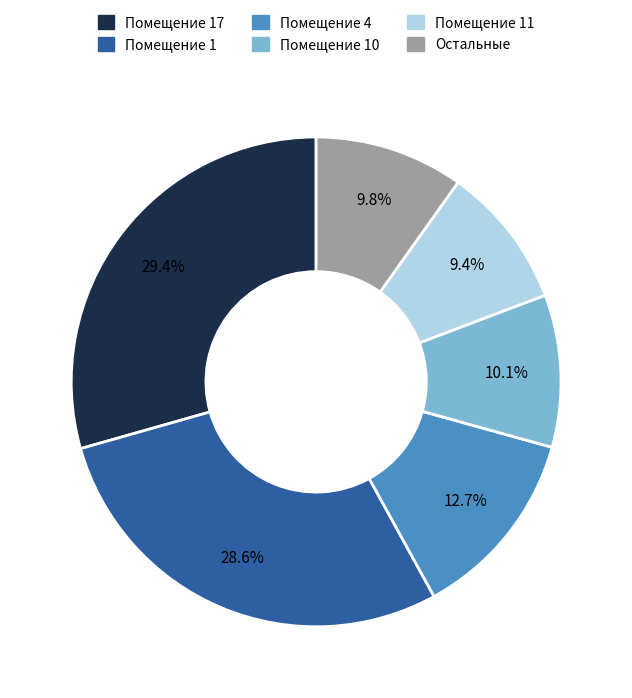

Is there a majority slice in this chart?

No